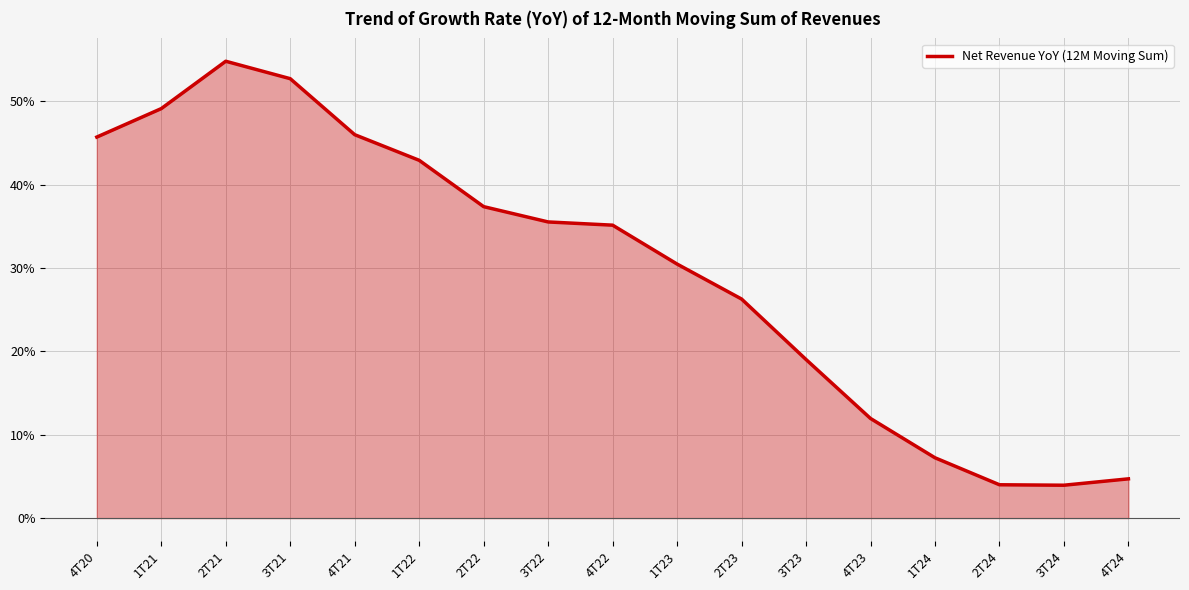

What is the label of the 4th point from the left?

3T21